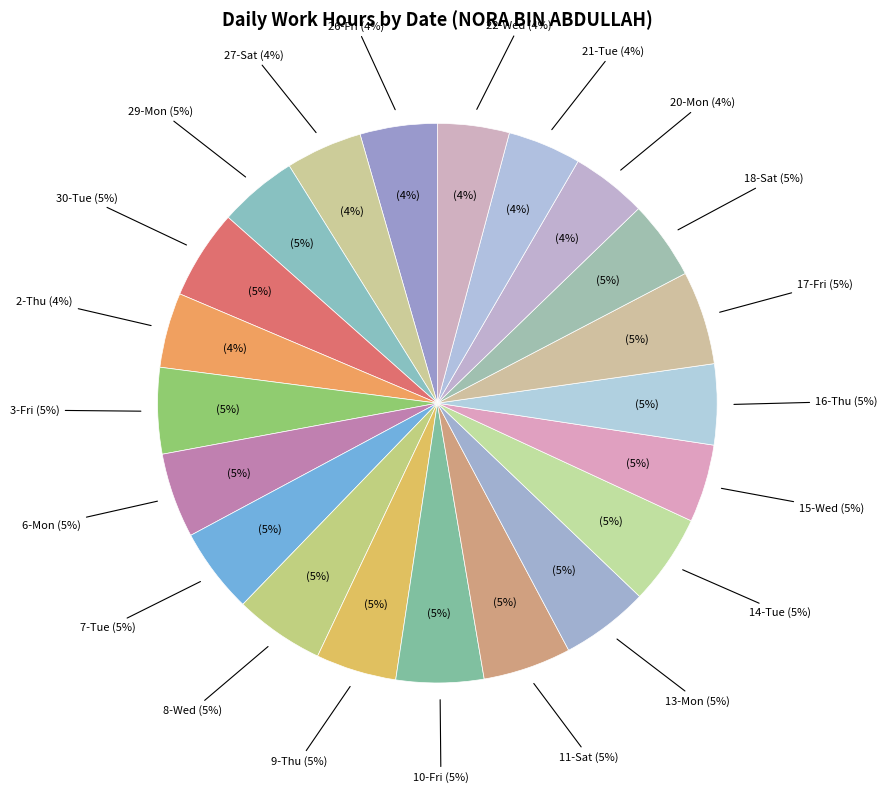

Rank the categories by value from highest to lowest.

17-Fri, 14-Tue, 8-Wed, 30-Tue, 11-Sat, 13-Mon, 10-Fri, 3-Fri, 7-Tue, 6-Mon, 9-Thu, 16-Thu, 29-Mon, 18-Sat, 15-Wed, 26-Fri, 27-Sat, 20-Mon, 2-Thu, 21-Tue, 22-Wed